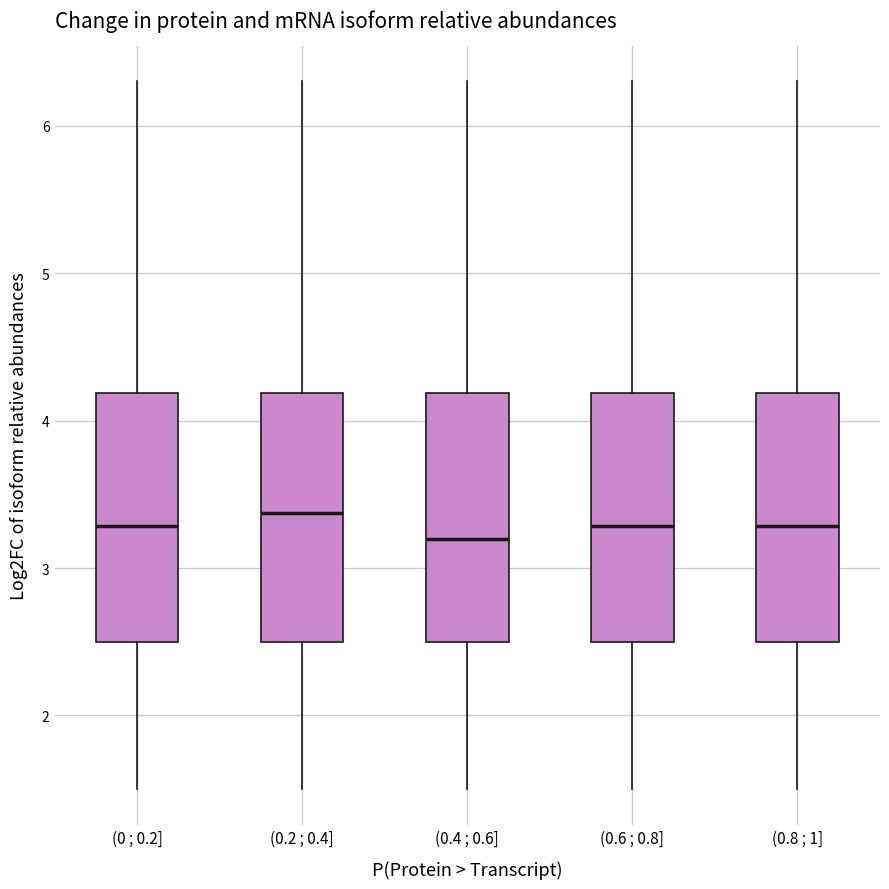

Reading left to right, transcribe this box plot: for each box, give where its median line is, the range the box spans, and where its two whiskers end, as read against the y-axis. The values are not printed on the chart, so give them approximately, as read against the axis.

(0 ; 0.2]: median 3.3, box 2.5 to 4.2, whiskers 1.5 to 6.3
(0.2 ; 0.4]: median 3.4, box 2.5 to 4.2, whiskers 1.5 to 6.3
(0.4 ; 0.6]: median 3.2, box 2.5 to 4.2, whiskers 1.5 to 6.3
(0.6 ; 0.8]: median 3.3, box 2.5 to 4.2, whiskers 1.5 to 6.3
(0.8 ; 1]: median 3.3, box 2.5 to 4.2, whiskers 1.5 to 6.3